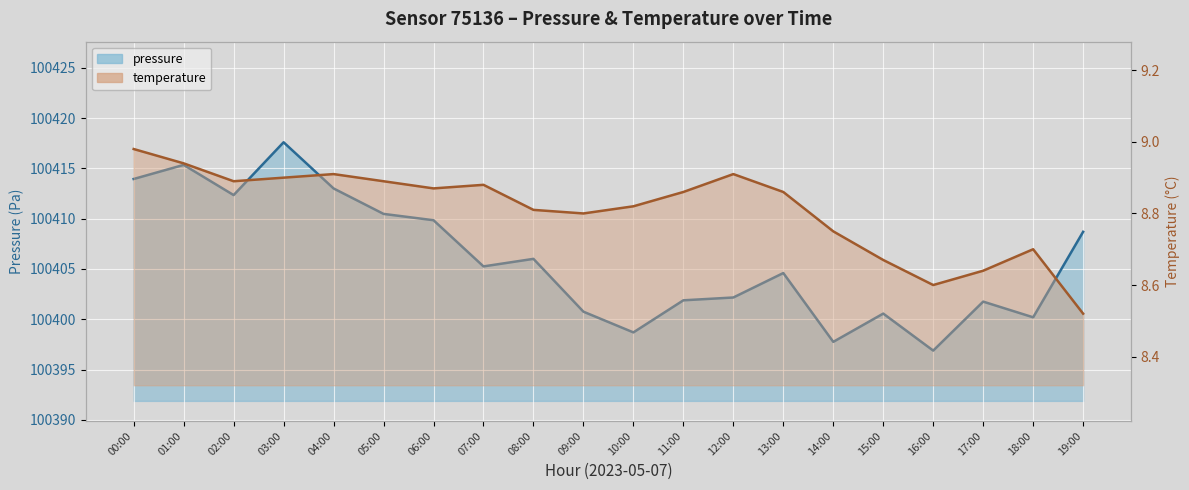

What is the label of the 10th point from the left?

09:00